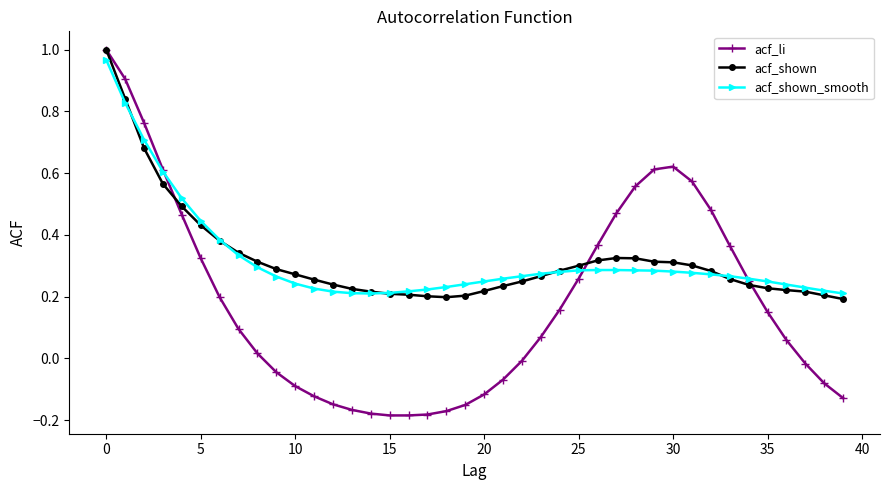

Which series ends up on top after the final intersection of acf_shown and acf_shown_smooth?

acf_shown_smooth